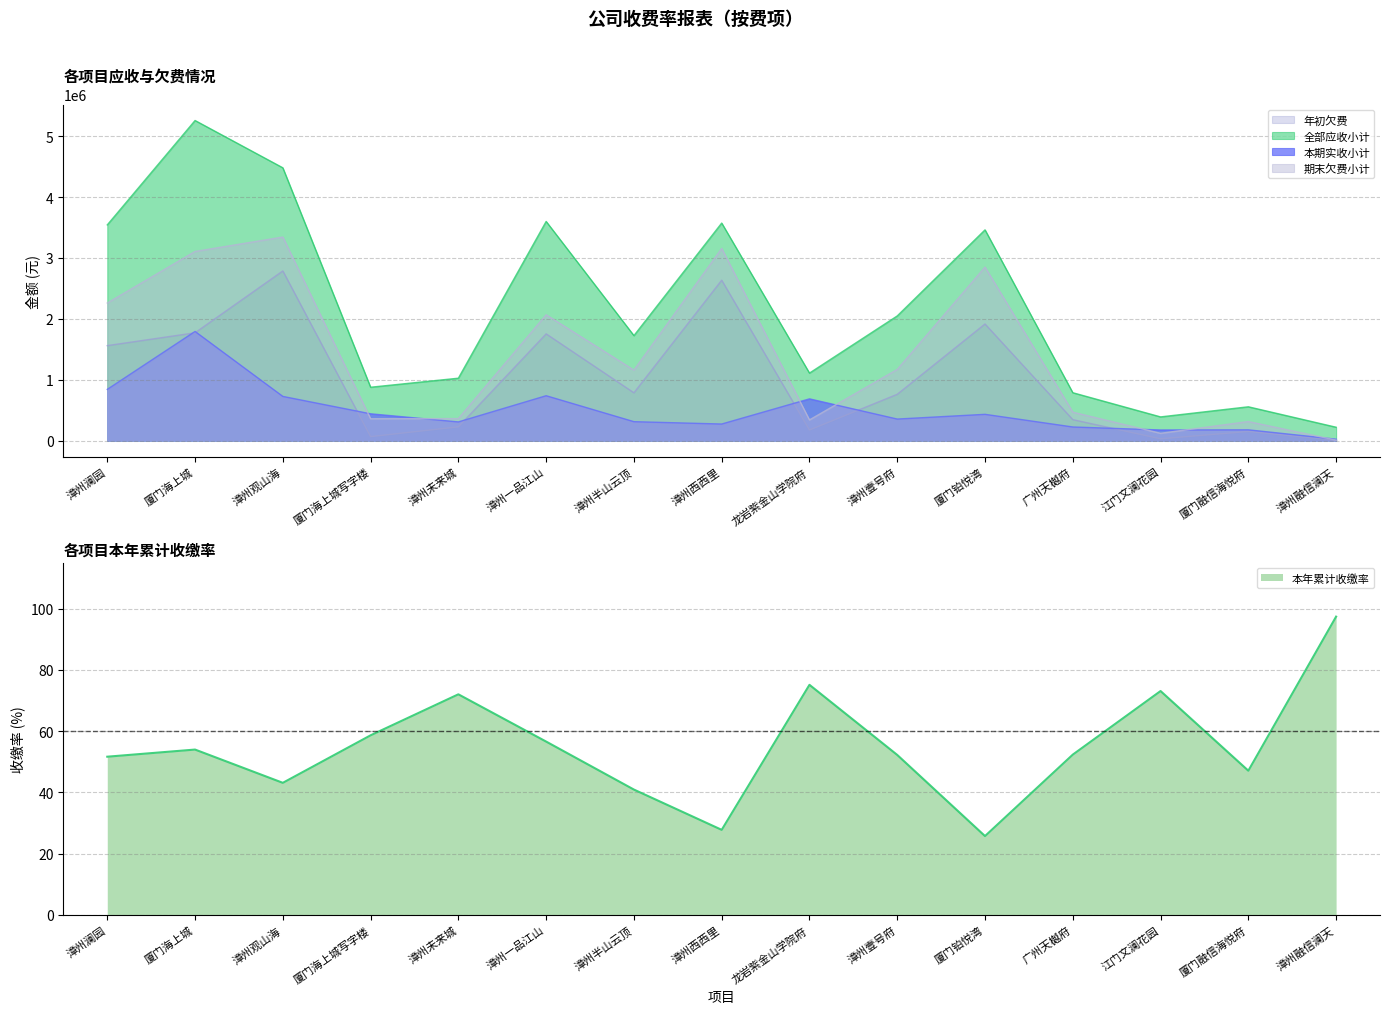

True or false: 年初欠费 and 期末欠费小计 intersect in this chart.

False